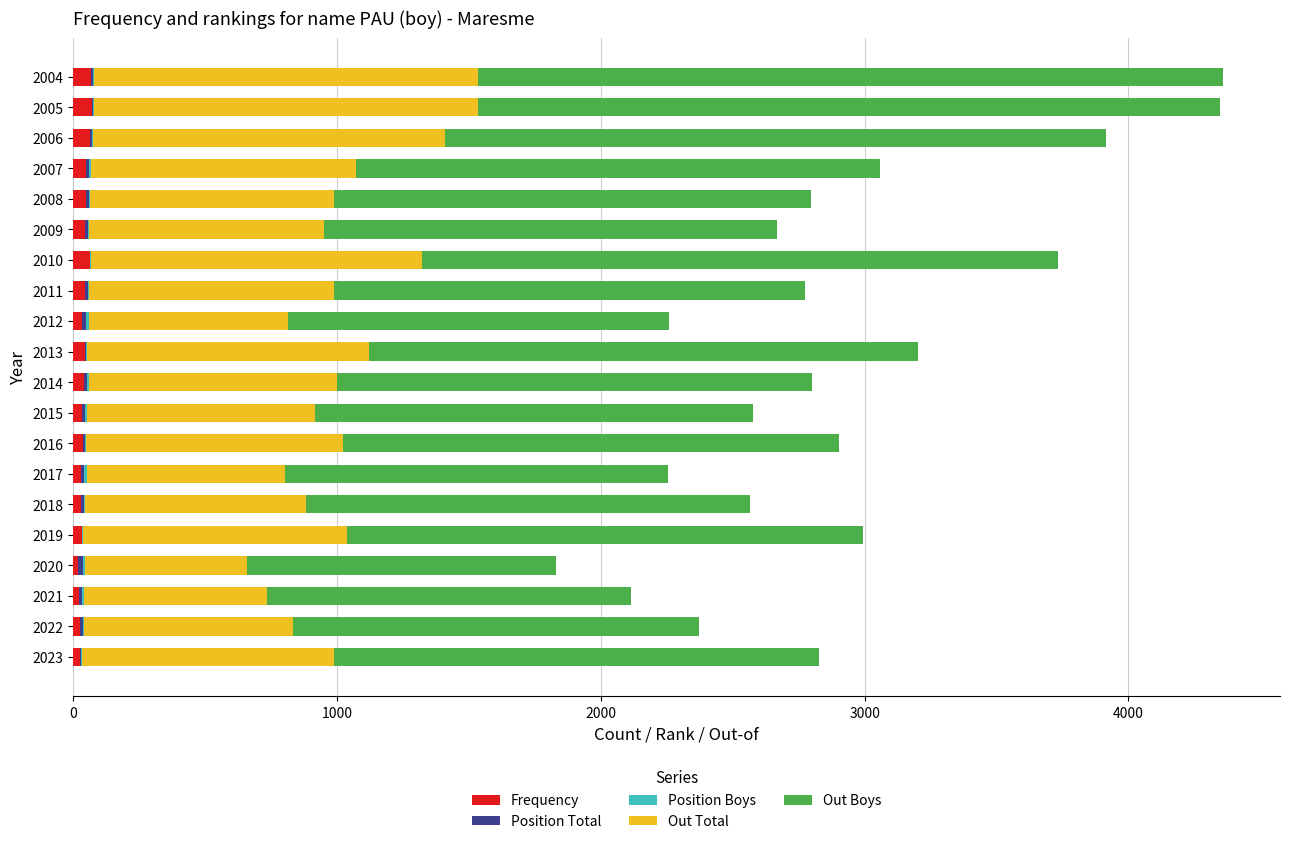

How many distinct data groups are displayed?

5